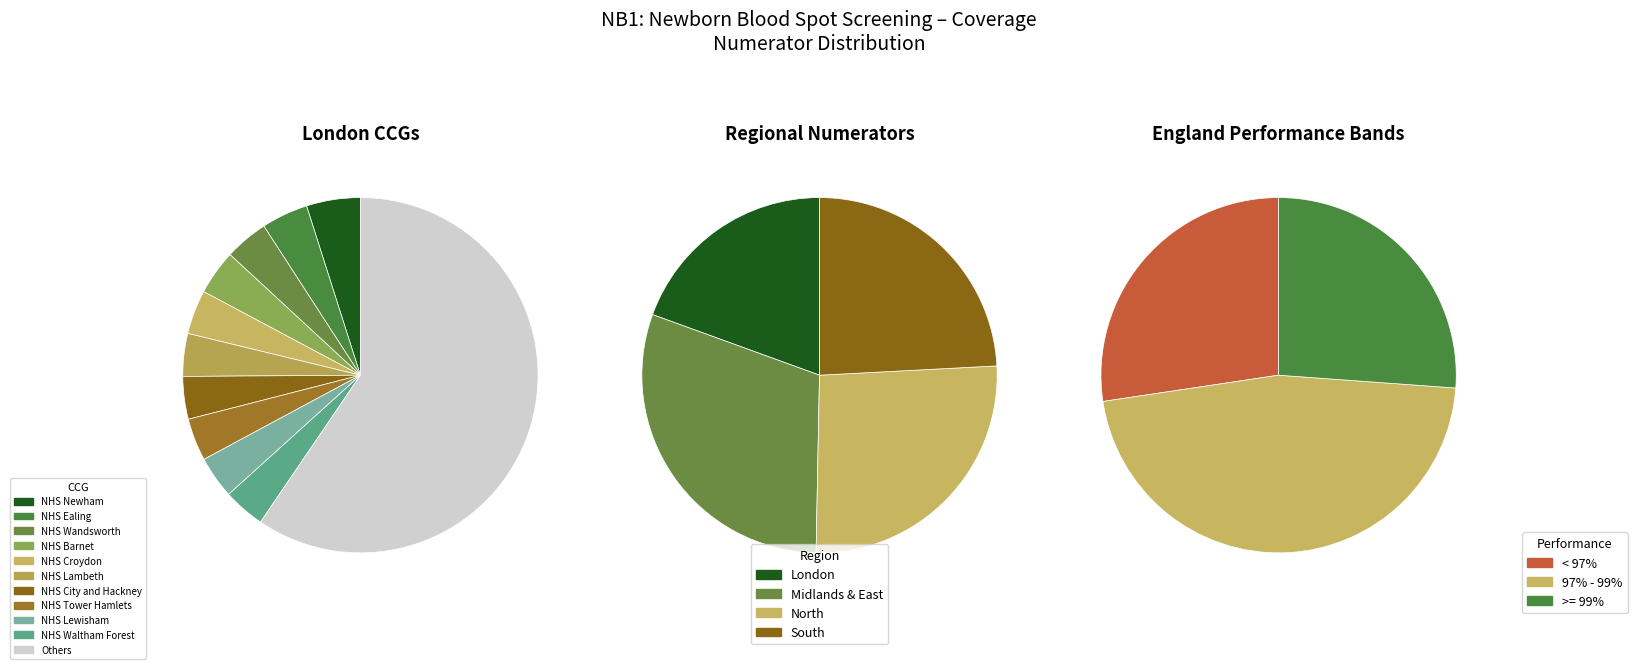

Combined, do Midlands & East and North account for over 50%?

Yes